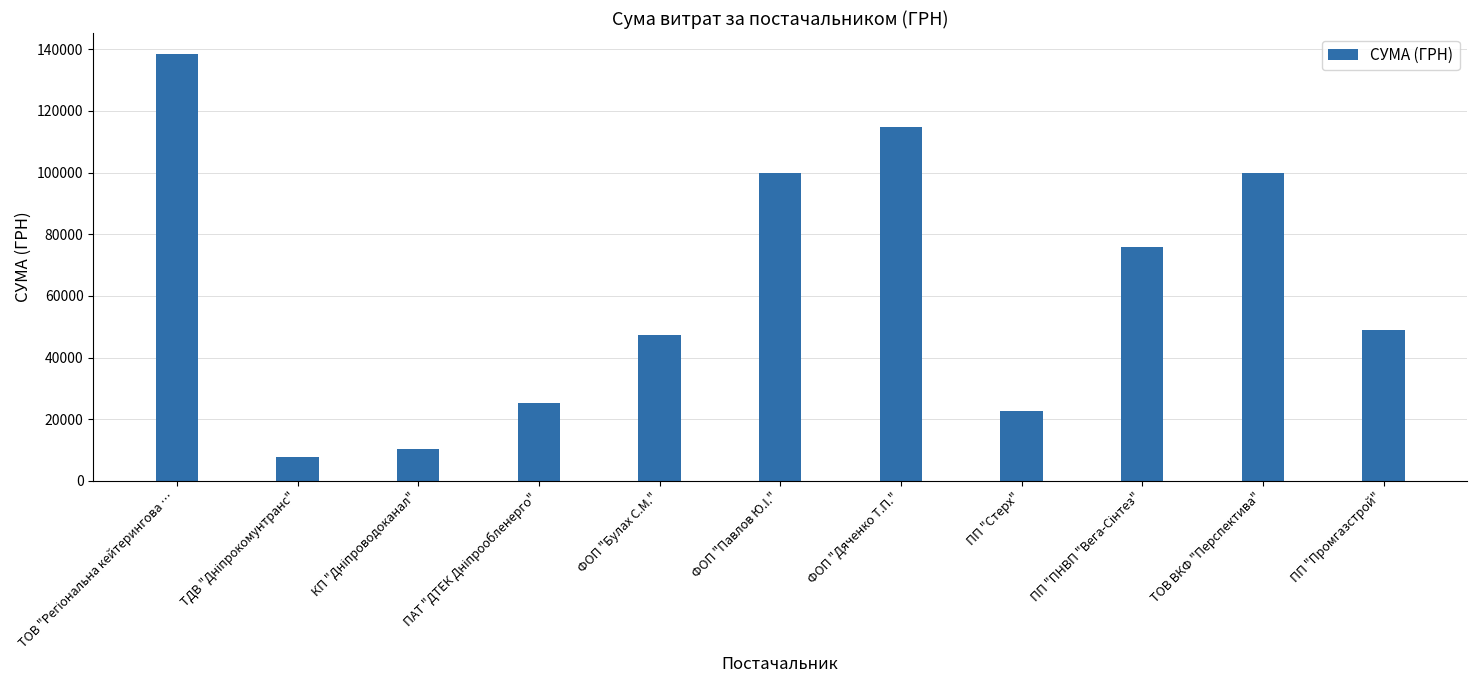

Between ПП "Промгазстрой" and ПП "Стерх", which is larger?

ПП "Промгазстрой"